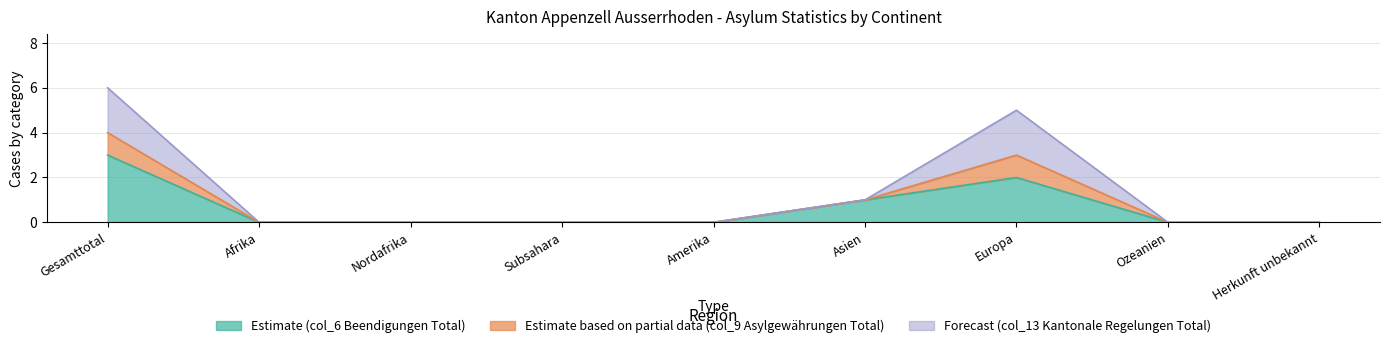

What is the difference between the second highest and minimum values in the Estimate (col_6 Beendigungen Total) series?

2